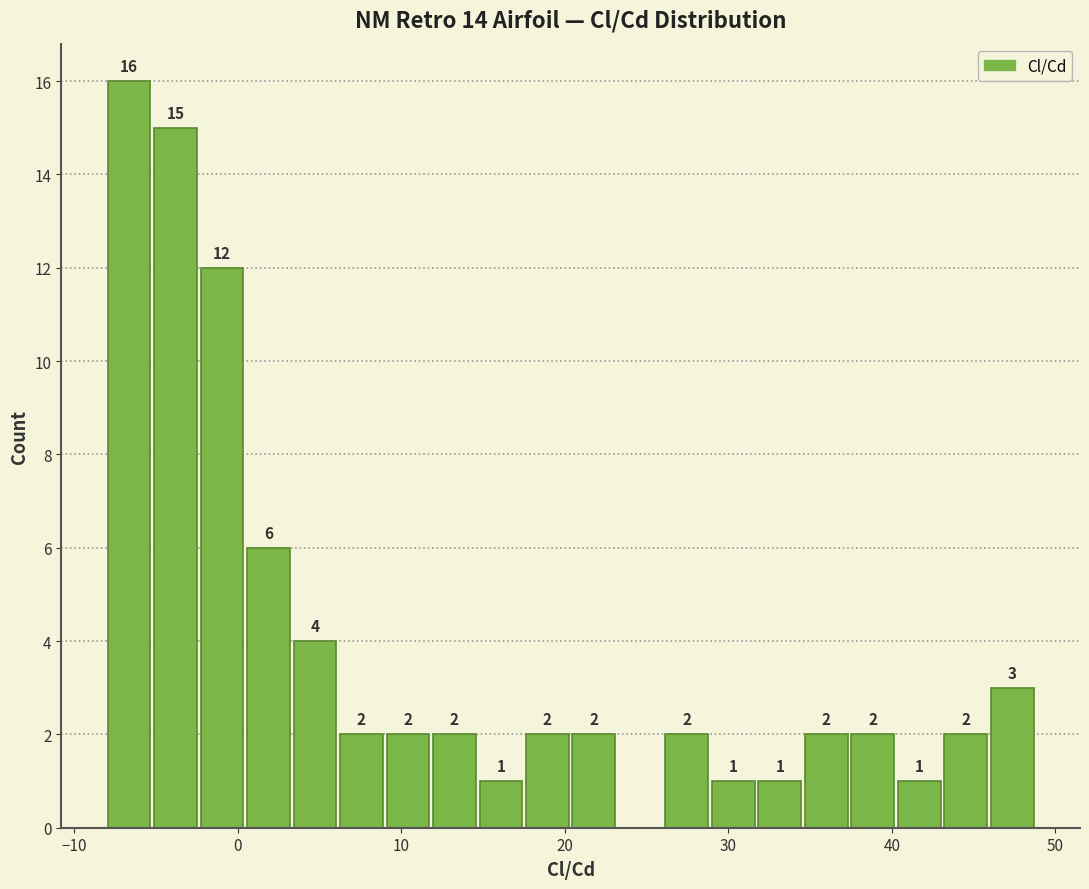

Around what value on the x-axis is the tallest bar? Give the approximate position of its centre, as read against the axis.

-7